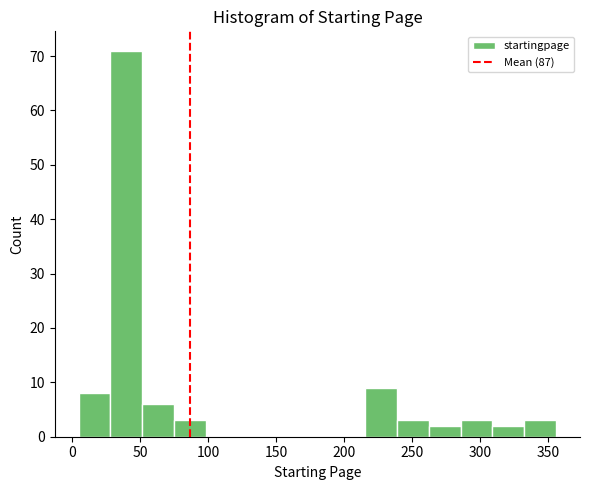

Which range on the x-axis has the tallest bar?

30 to 50